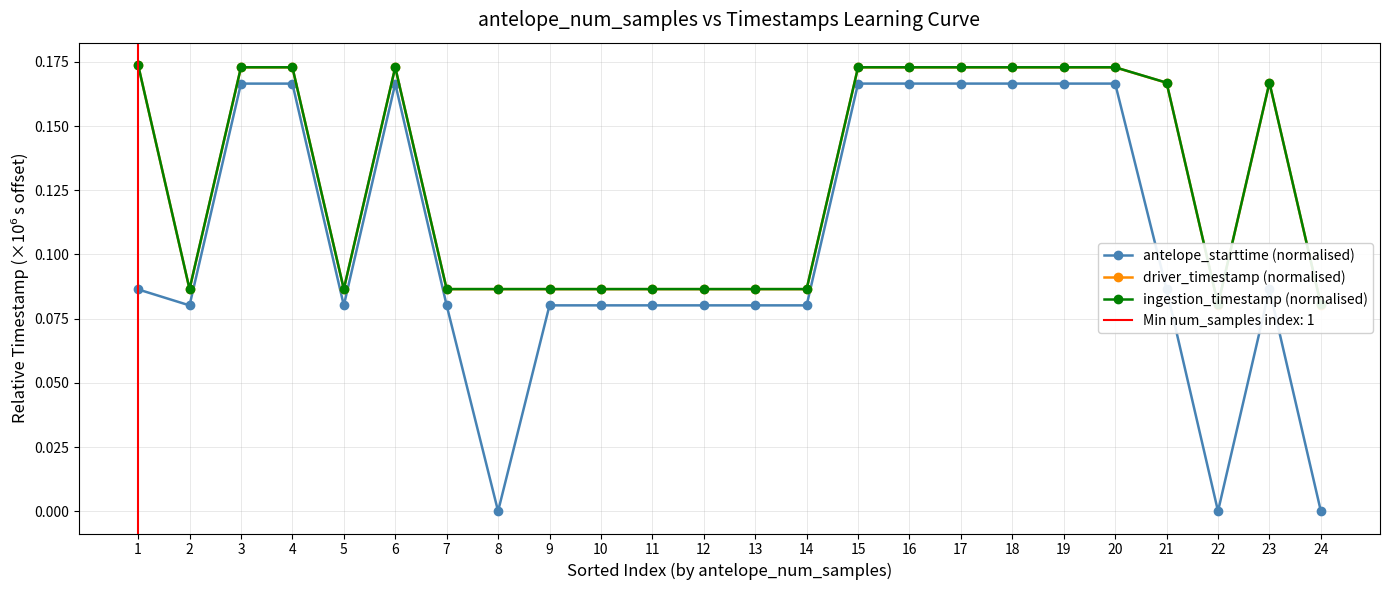

What is the difference between the ingestion_timestamp (normalised) values at 23 and 13?

0.1